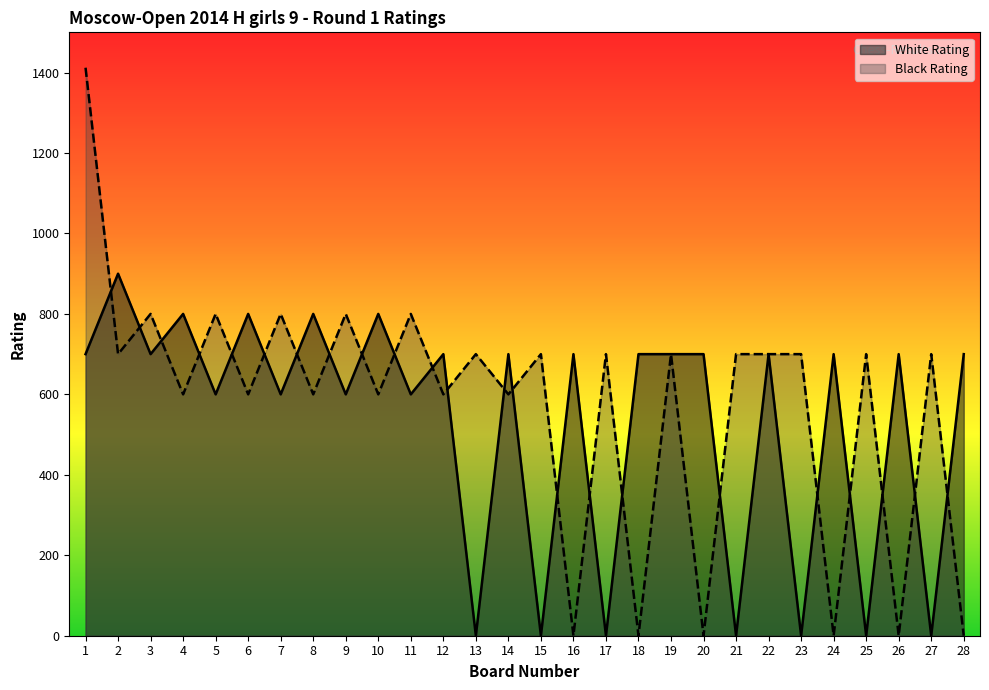

Is it true that White Rating equals -401 at 13?

False